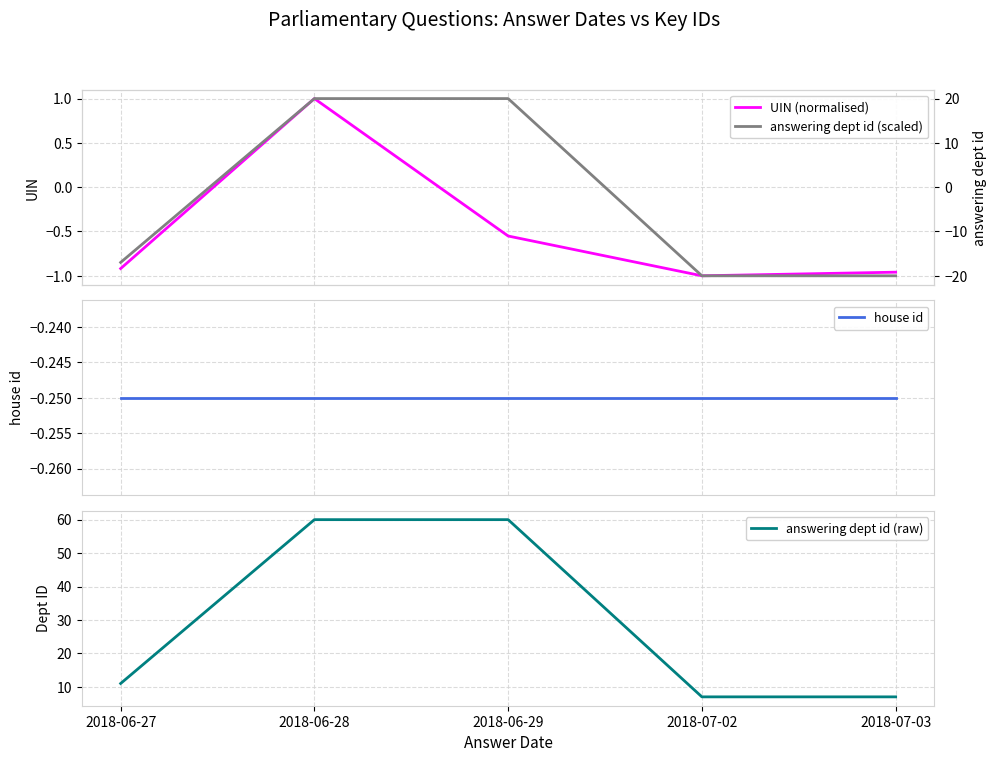

What is the label of the 3rd point from the left?

2018-06-29